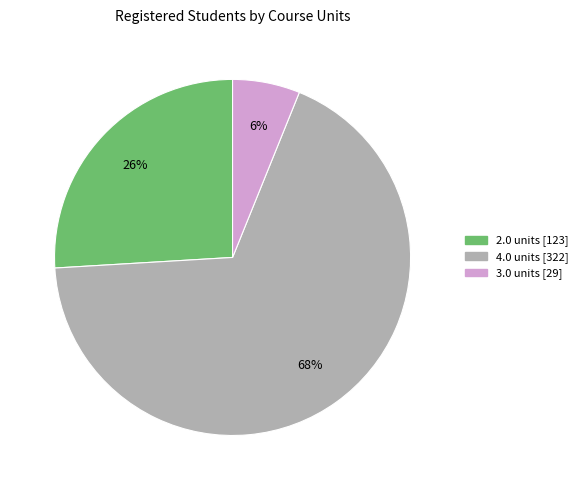

Is there any slice that represents more than half of the pie?

Yes